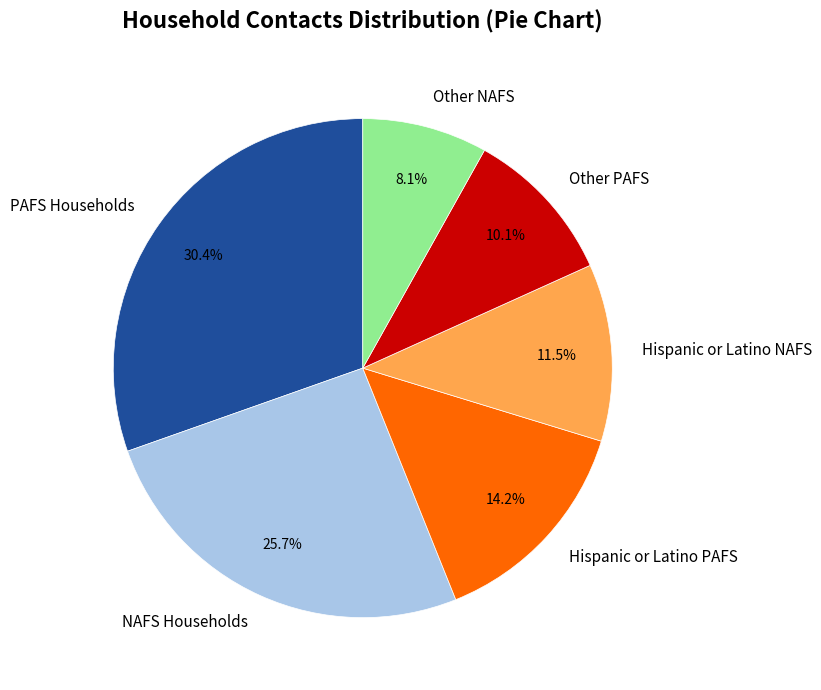

How many slices are in this pie chart?

6